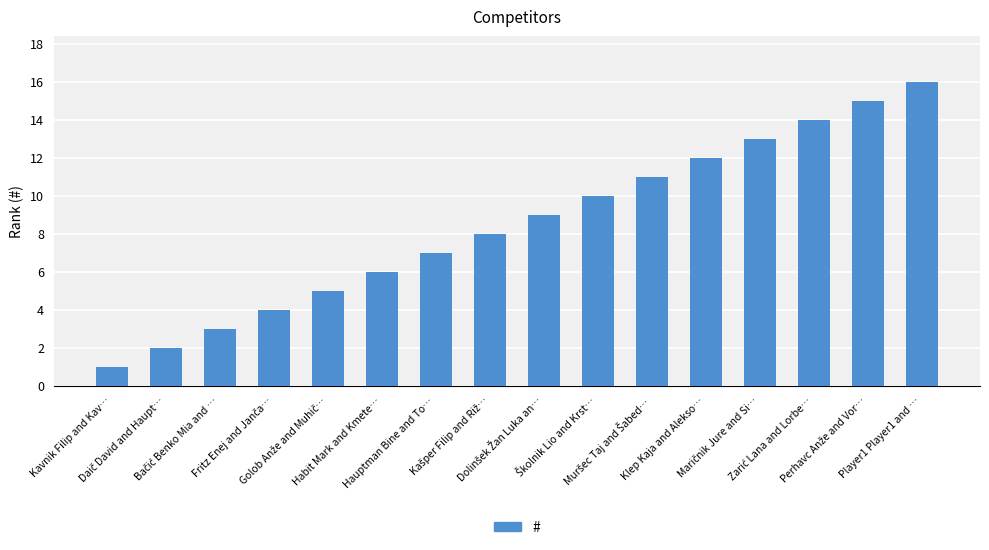

What is the maximum value shown in the chart?

16